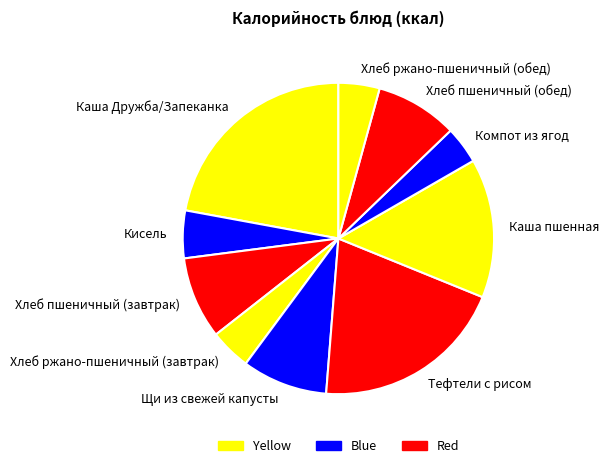

Do Каша пшенная and Хлеб пшеничный (завтрак) together represent more than half of the pie?

No